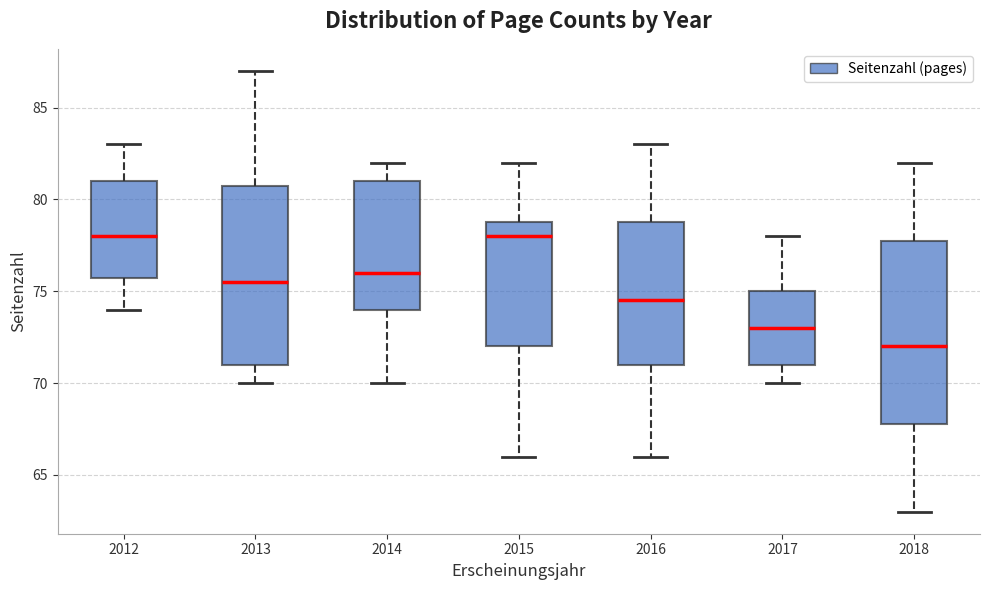

Reading left to right, read every box against the y-axis: the position of its median line, the range the box covers, and the ends of its whiskers. The values are not printed on the chart, so give them approximately, as read against the axis.

2012: median 78.0, box 76.0 to 81.0, whiskers 74.0 to 83.0
2013: median 75.5, box 71.0 to 81.0, whiskers 70.0 to 87.0
2014: median 76.0, box 74.0 to 81.0, whiskers 70.0 to 82.0
2015: median 78.0, box 72.0 to 79.0, whiskers 66.0 to 82.0
2016: median 74.5, box 71.0 to 79.0, whiskers 66.0 to 83.0
2017: median 73.0, box 71.0 to 75.0, whiskers 70.0 to 78.0
2018: median 72.0, box 68.0 to 78.0, whiskers 63.0 to 82.0